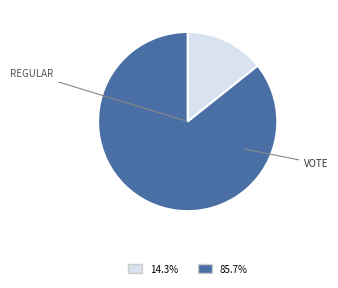

How many slices are in this pie chart?

2